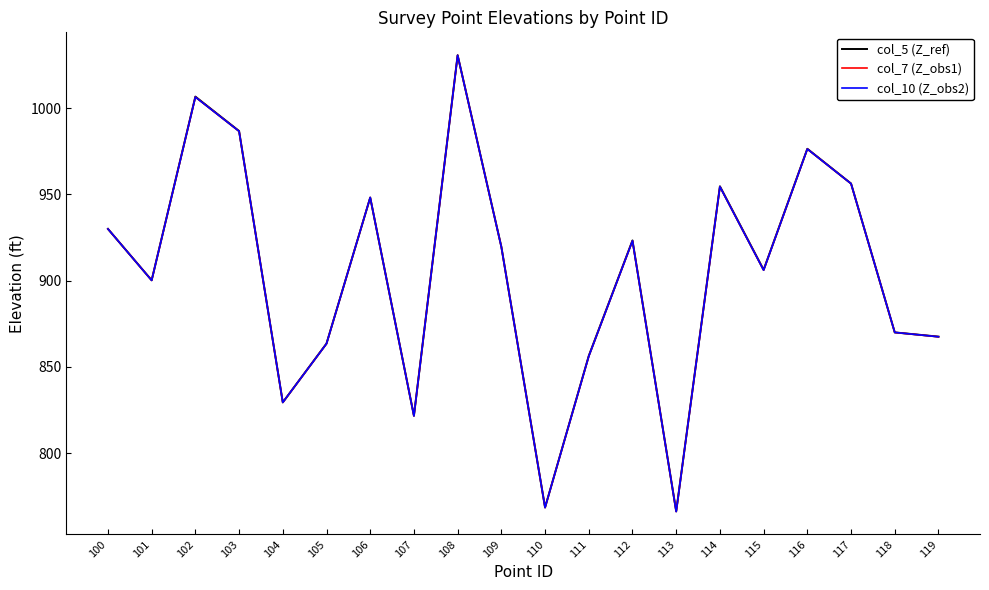

At which category does the chart reach its peak across all series?

108